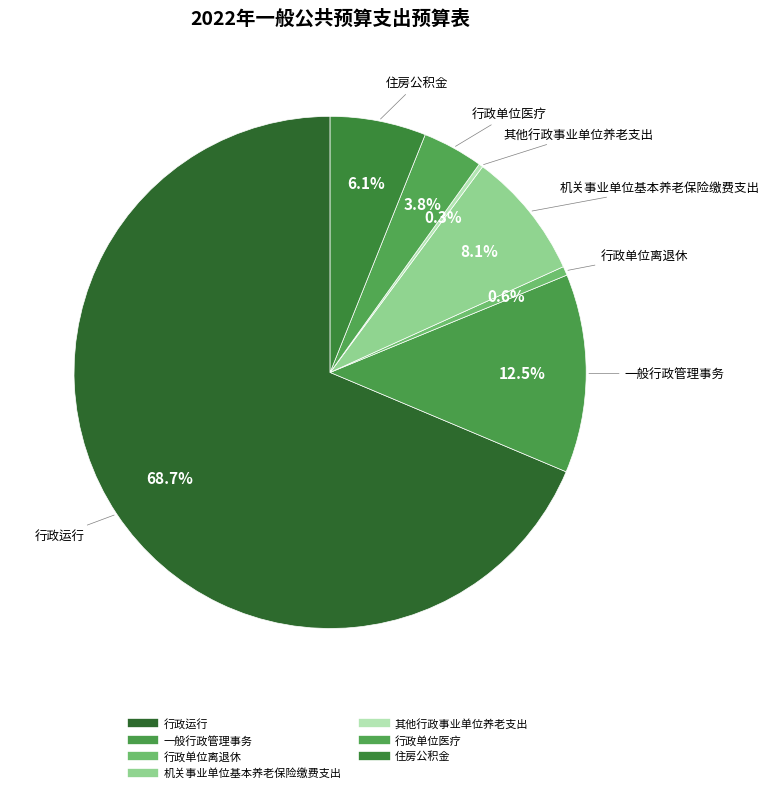

To the nearest percent, what is the difference between the 住房公积金 and 一般行政管理事务 slice percentages?

6%